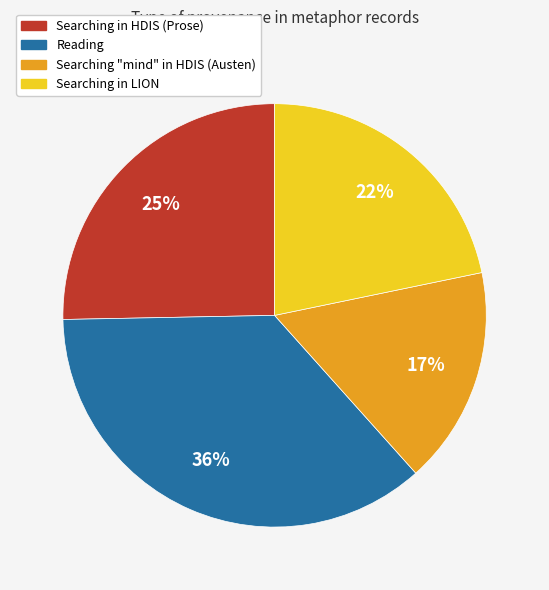

Do Searching in LION and Reading together represent more than half of the pie?

Yes